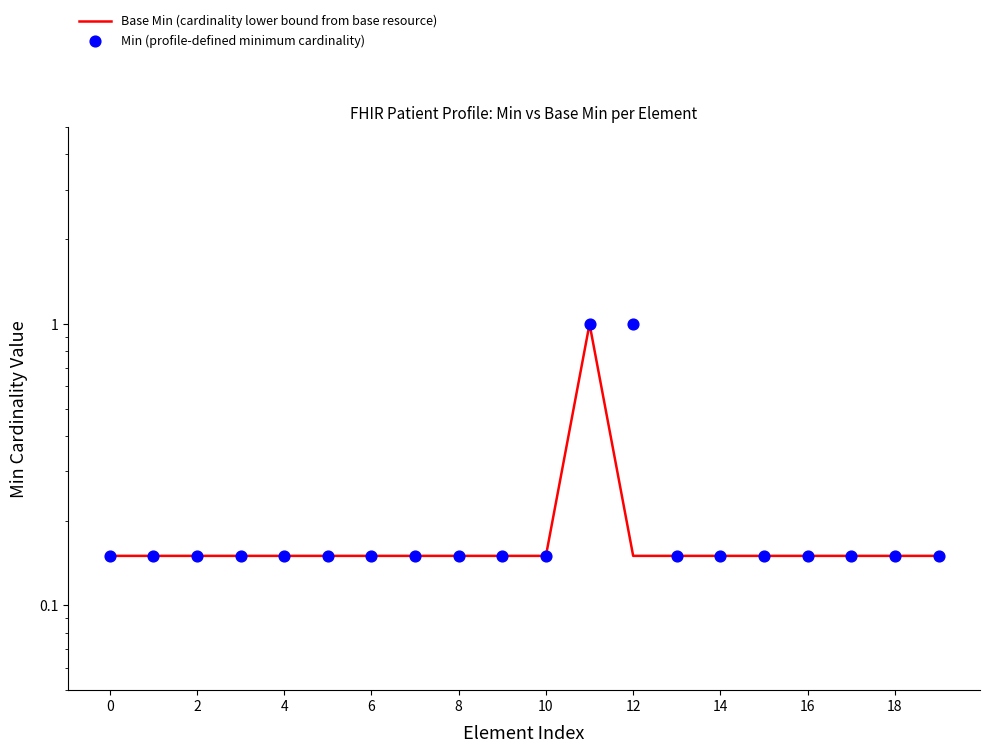

At how many categories does at least one series exceed 0?

20